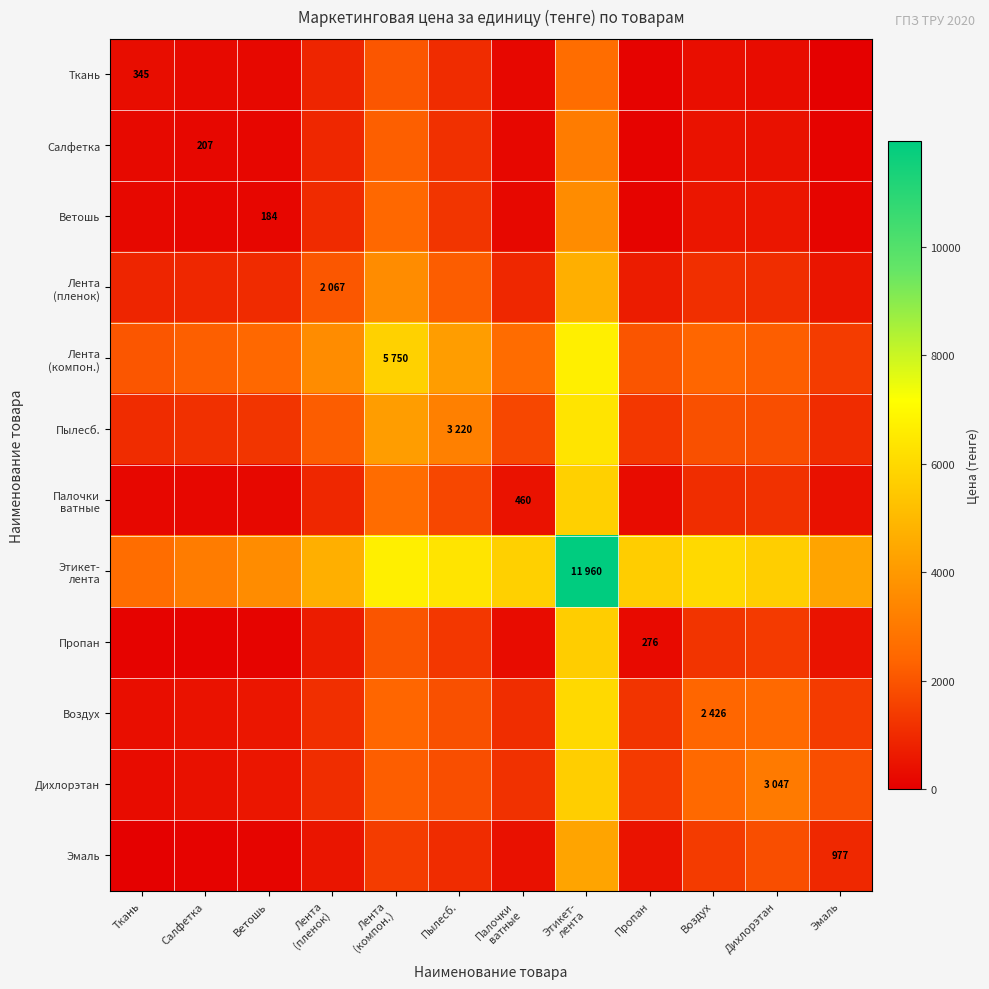

What value does the Ткань series have at Воздух?

365.3